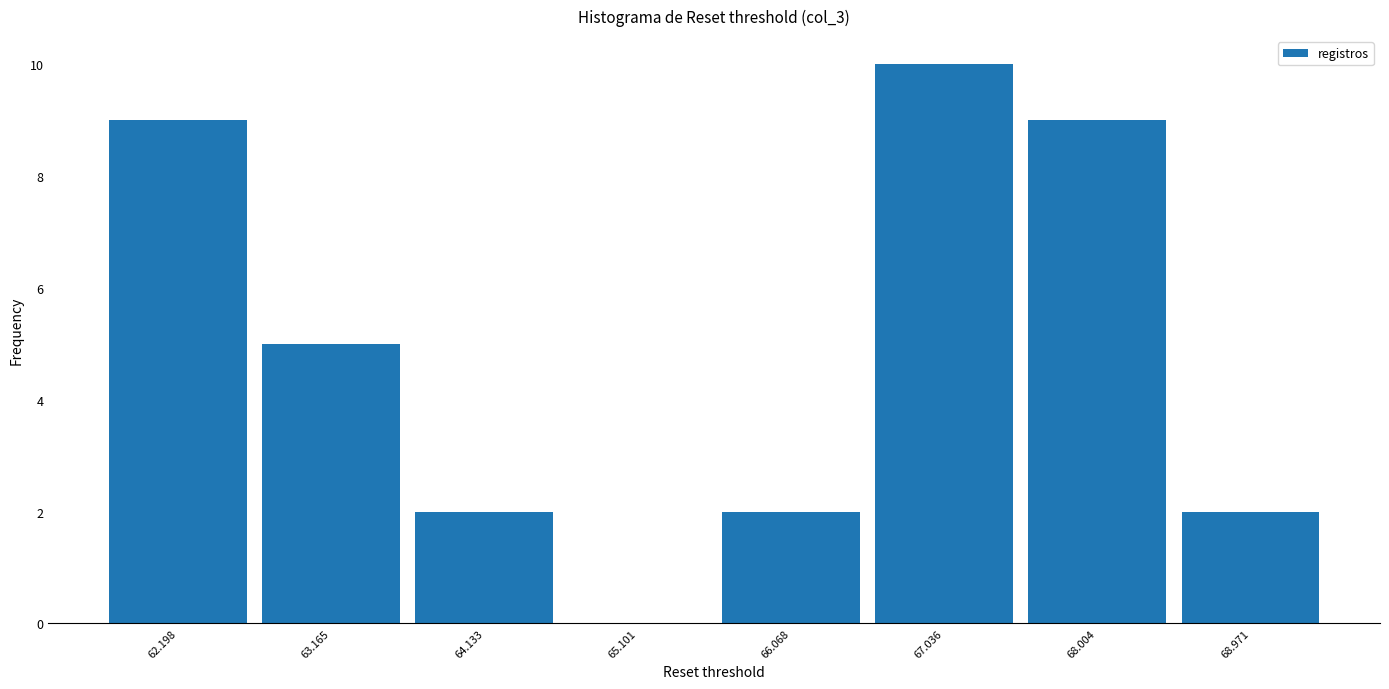

Reading left to right, list every bar in this chart as the range it spans on the x-axis followed by its height. Neither the bar edges nor the heights are printed on the chart, so give them approximately, as read against the axes.

61.7 to 62.7: 9
62.7 to 63.6: 5
63.6 to 64.6: 2
64.6 to 65.6: 0
65.6 to 66.6: 2
66.6 to 67.5: 10
67.5 to 68.5: 9
68.5 to 69.5: 2